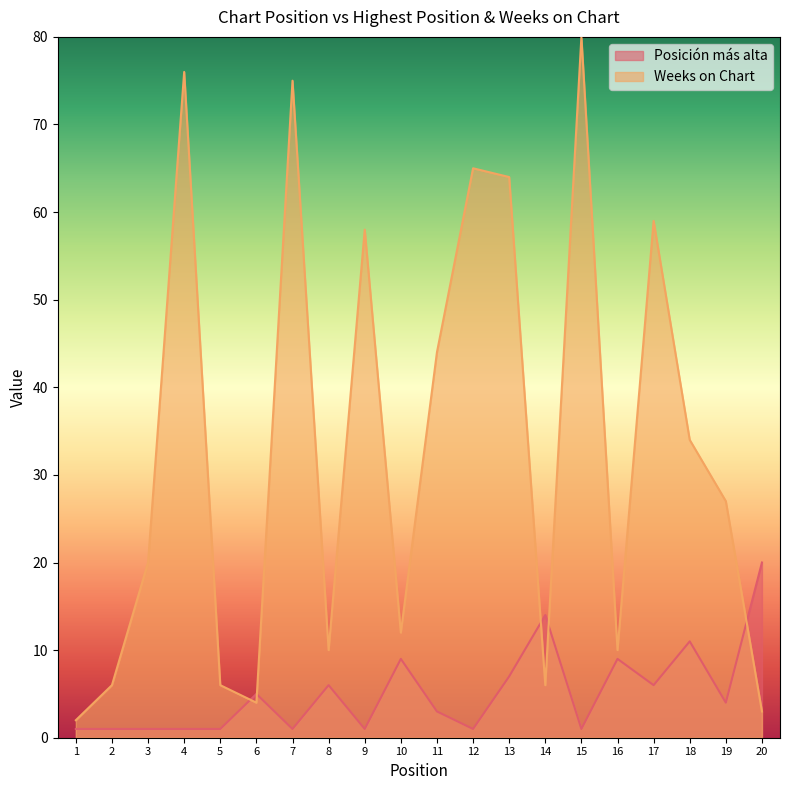

At which label does Weeks on Chart first exceed 27?

4